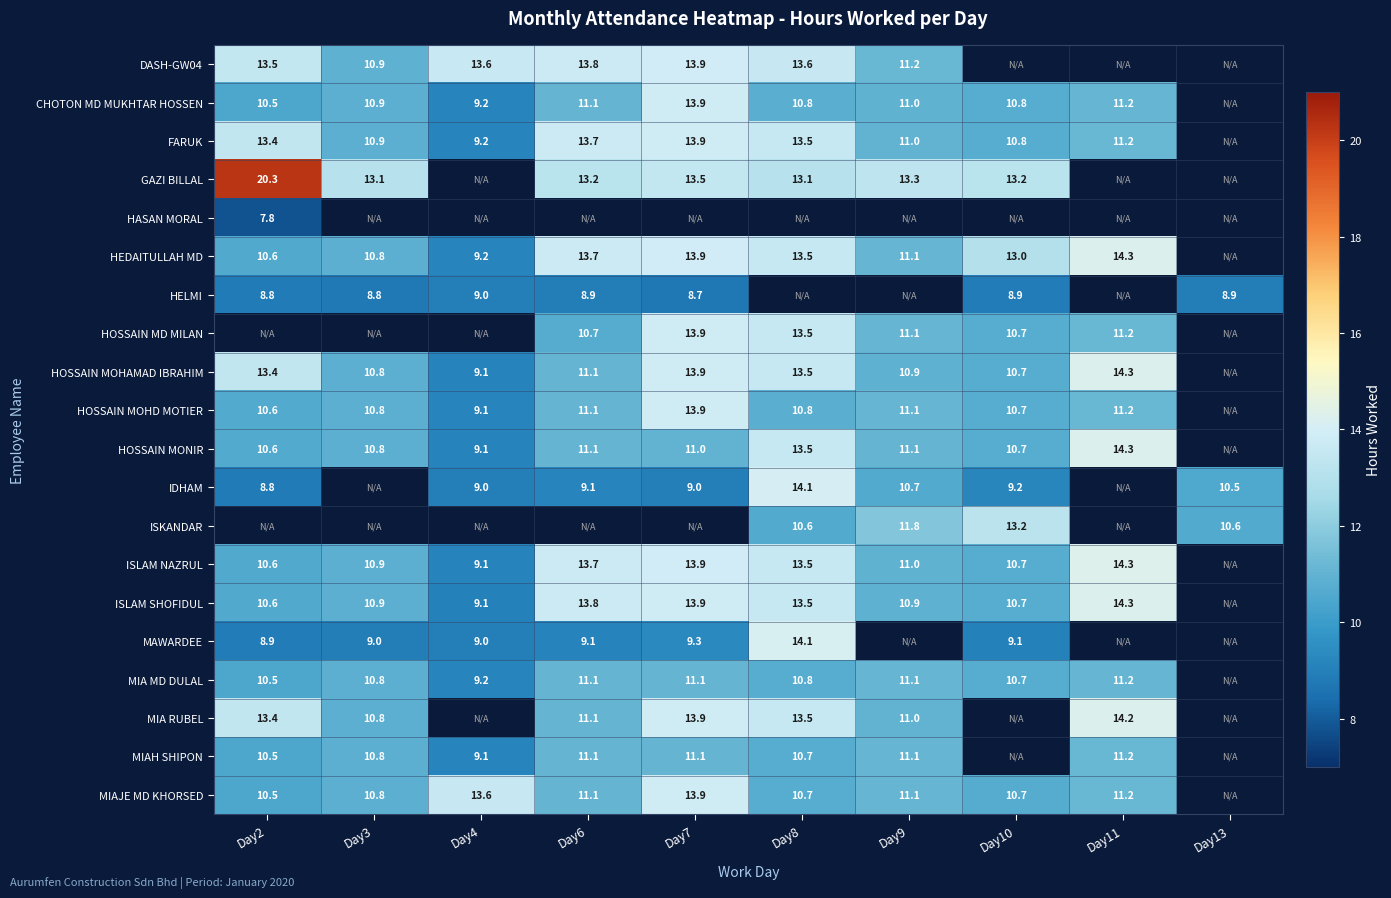

True or false: FARUK has a value of 21.5 at Day2.

False